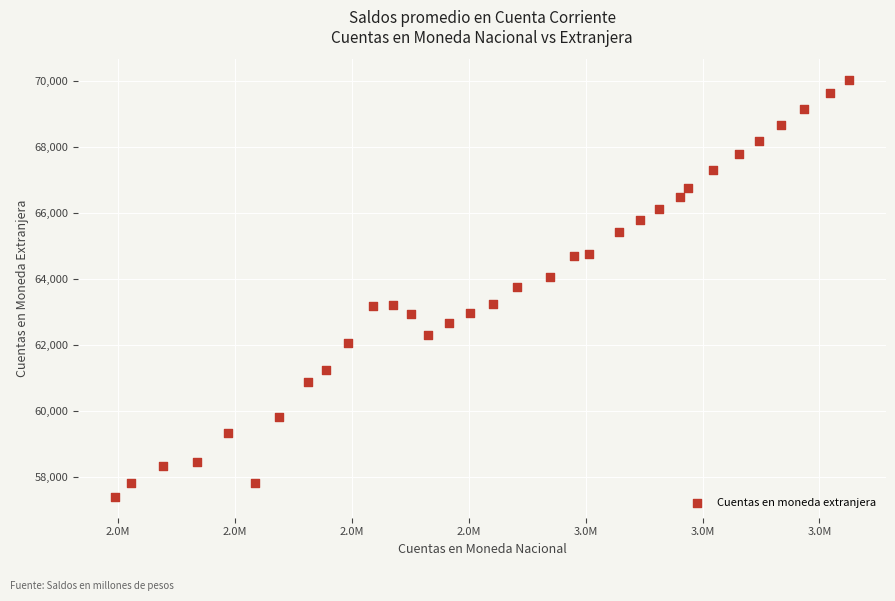

What is the range of Y values (max minus min)?

12638